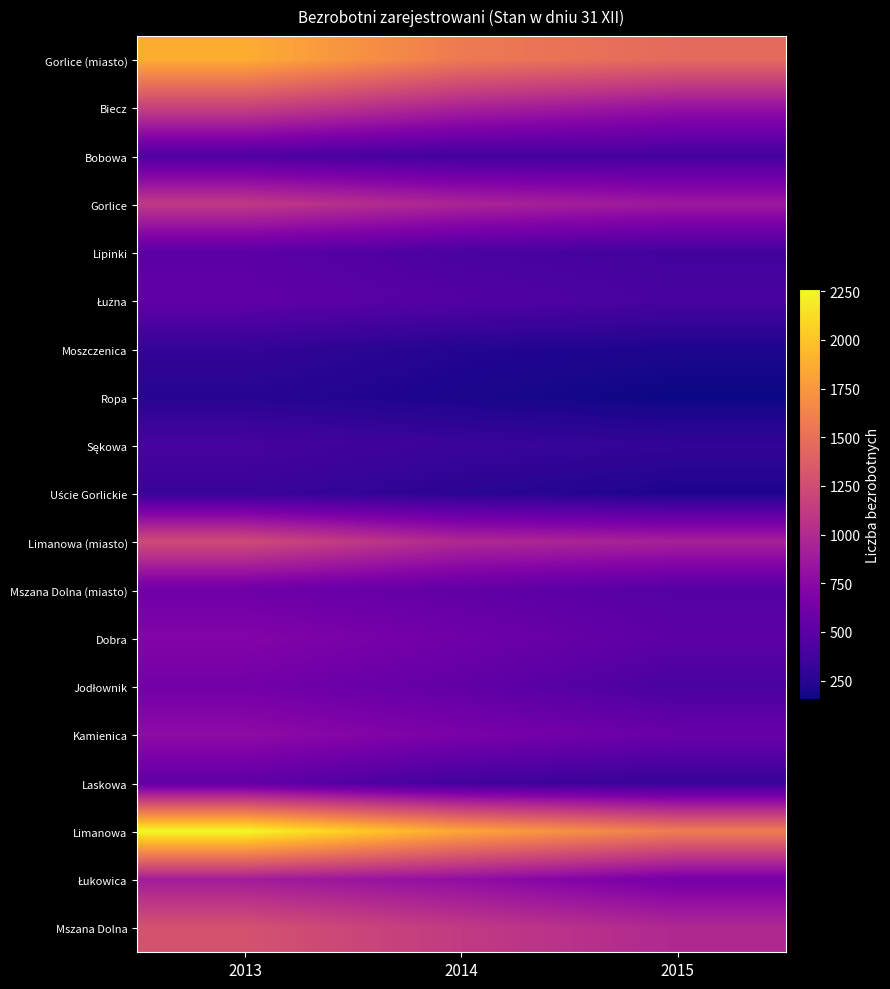

What is the spread (max minus min) of values at 2014?

1635